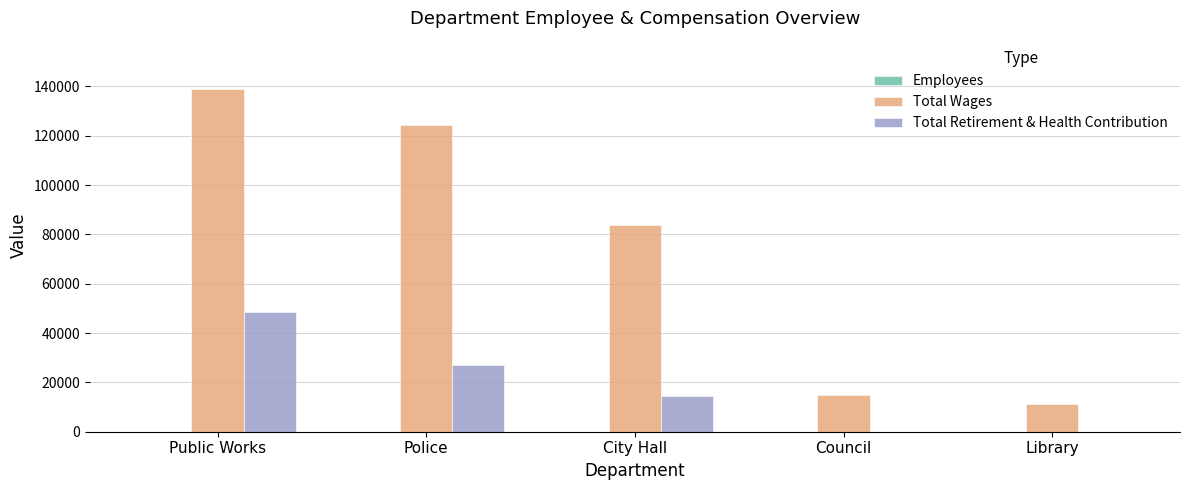

Does the chart contain stacked bars?

No